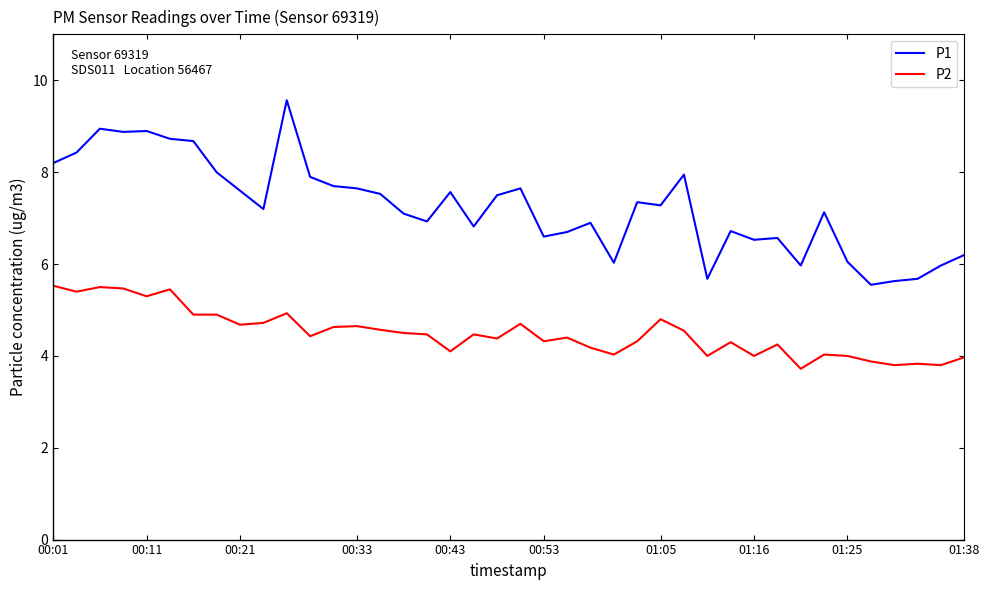

Which series has the widest spread of values?

P1